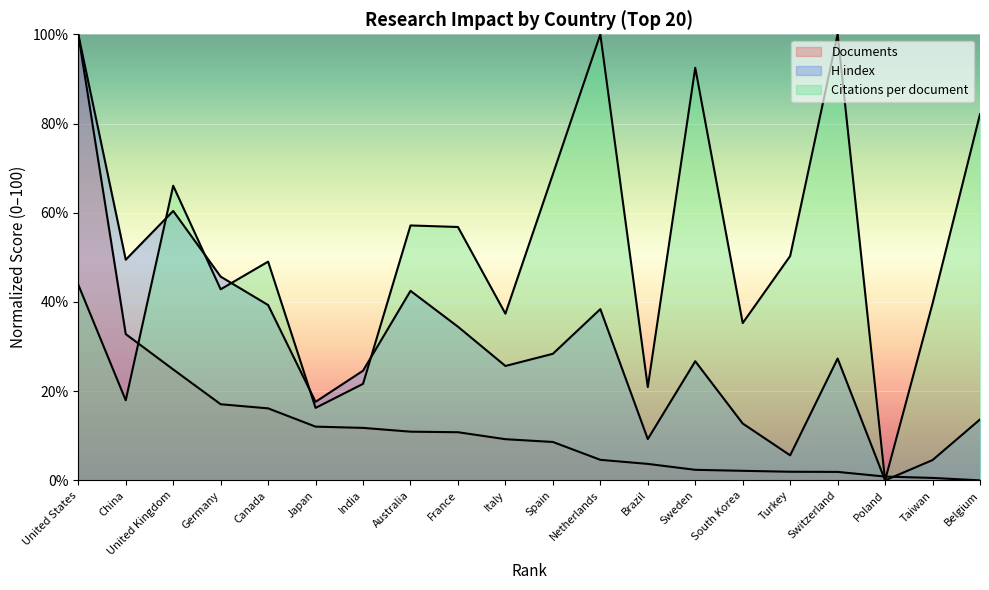

True or false: H index has a value of 19.3 at Netherlands.

False